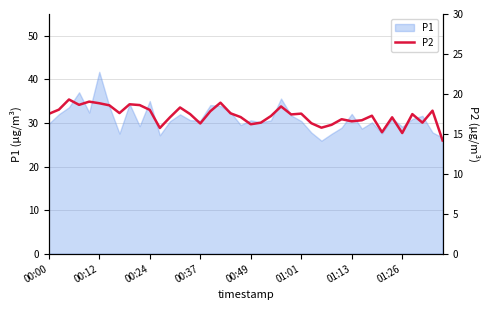

What is the maximum value for P1?

41.7